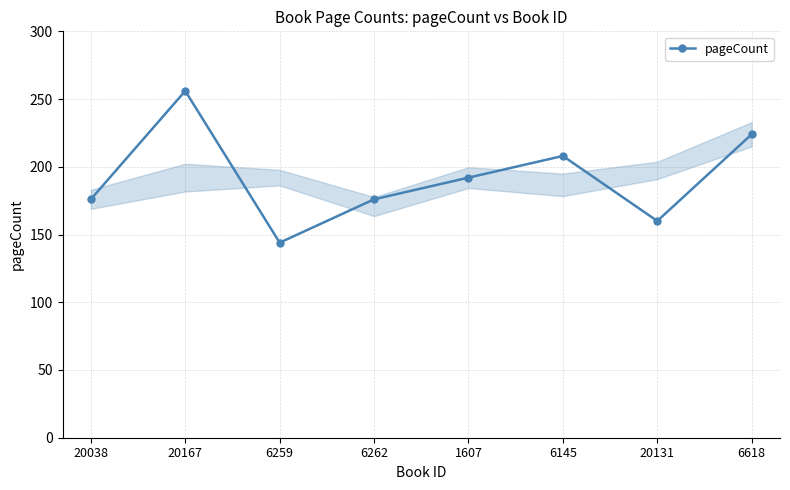

Count the values in the range 176 to 224.

5